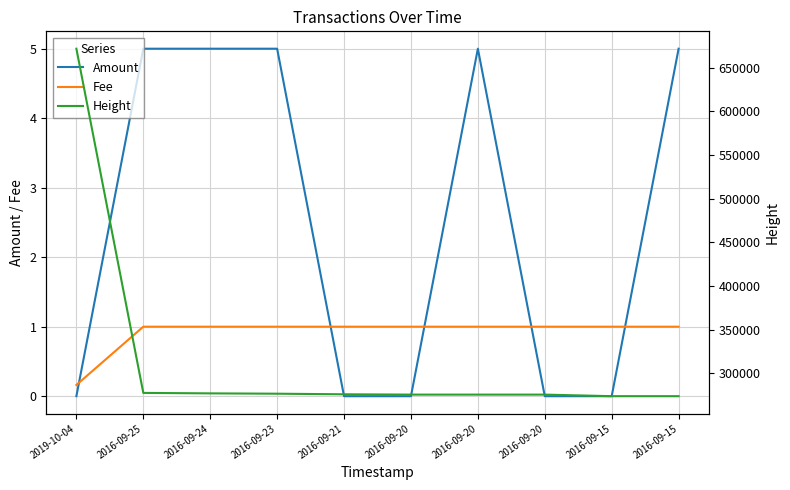

Does the chart have visible grid lines?

Yes